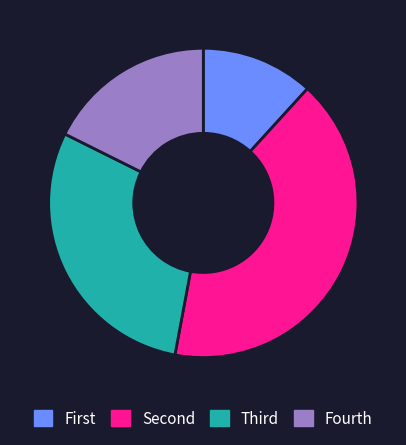

Which slice is the largest?

Second